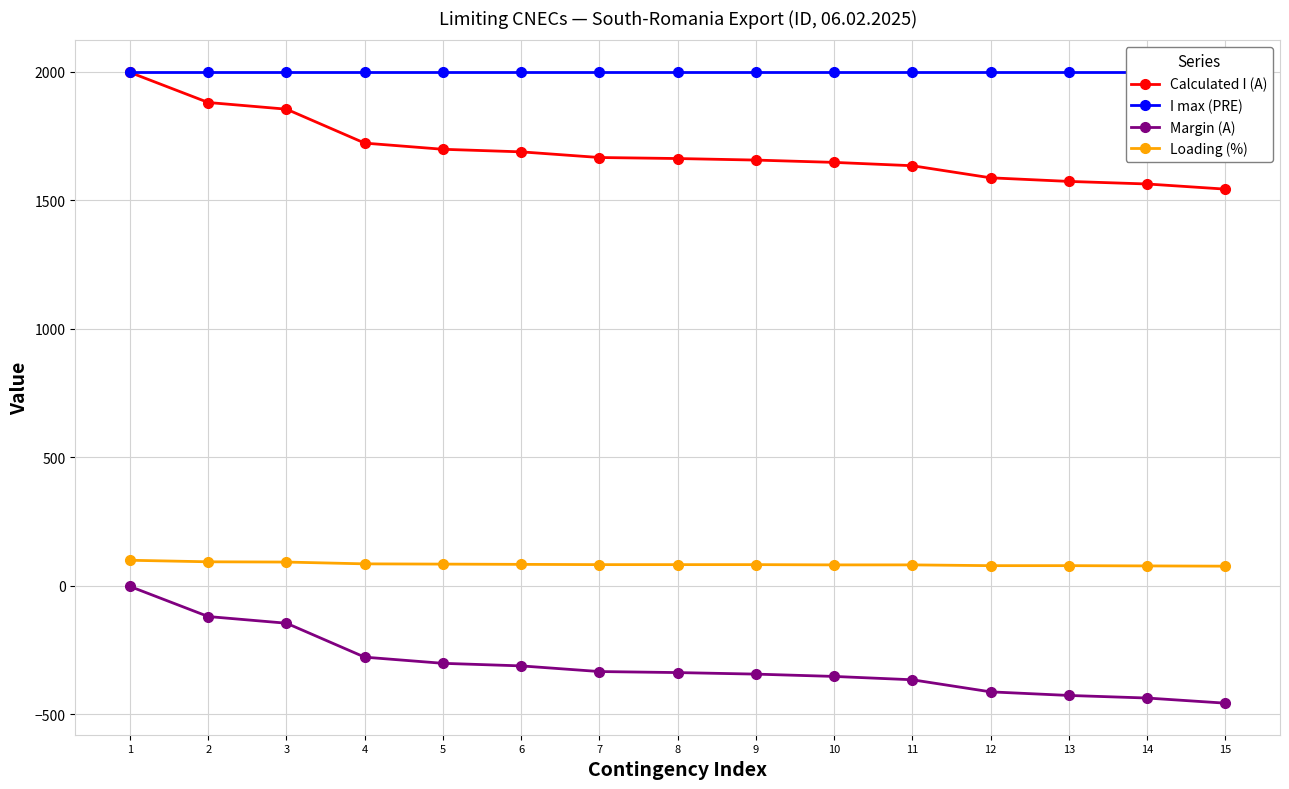

True or false: I max (PRE) and Loading (%) intersect in this chart.

False